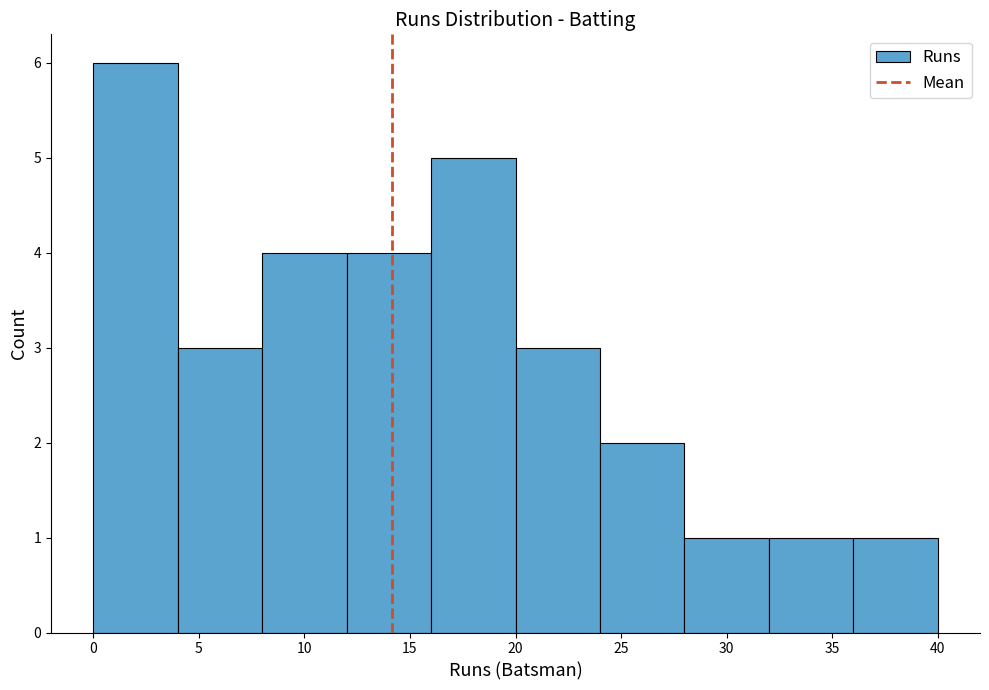

Reading left to right, list every bar in this chart as the range it spans on the x-axis followed by its height. The values are not printed on the chart, so give them approximately, as read against the axis.

0 to 4: 6
4 to 8: 3
8 to 12: 4
12 to 16: 4
16 to 20: 5
20 to 24: 3
24 to 28: 2
28 to 32: 1
32 to 36: 1
36 to 40: 1